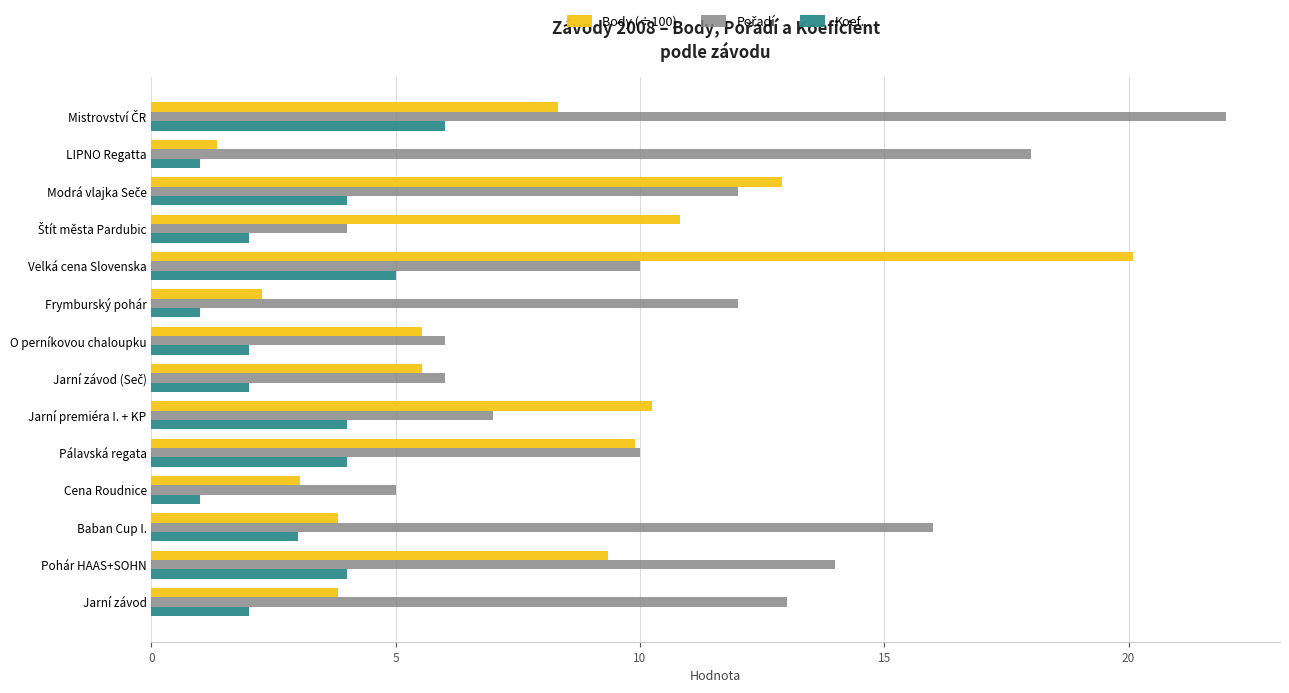

What is the spread (max minus min) of values at Cena Roudnice?

4.0